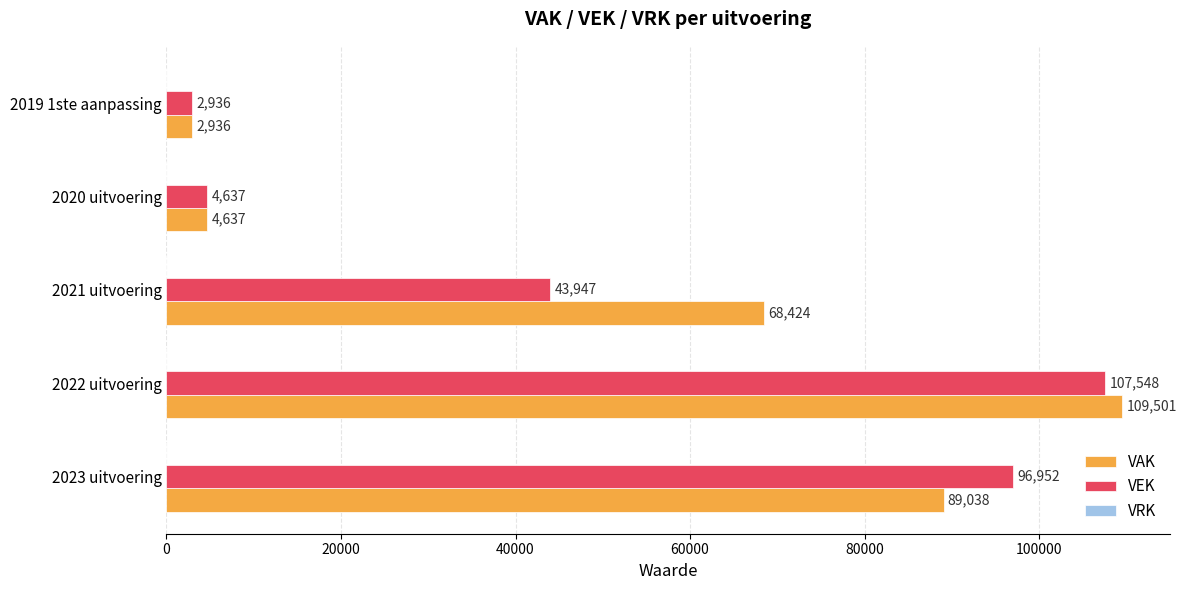

True or false: VEK has a value of 96952 at 2023 uitvoering.

True